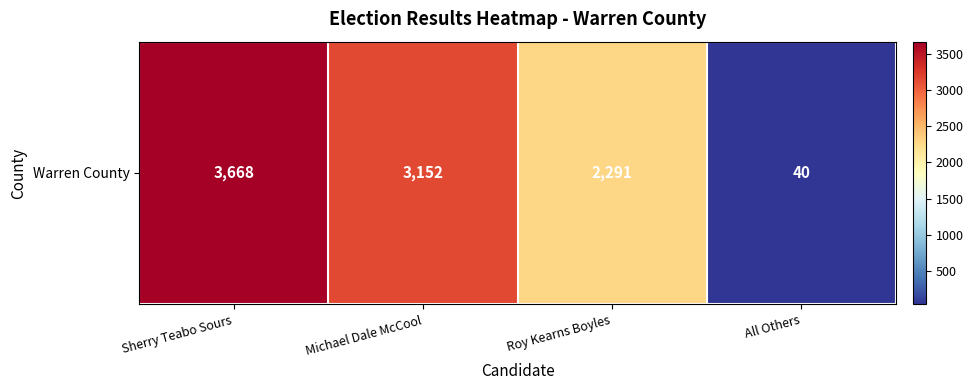

The value at Michael Dale McCool is 3152. True or false?

True